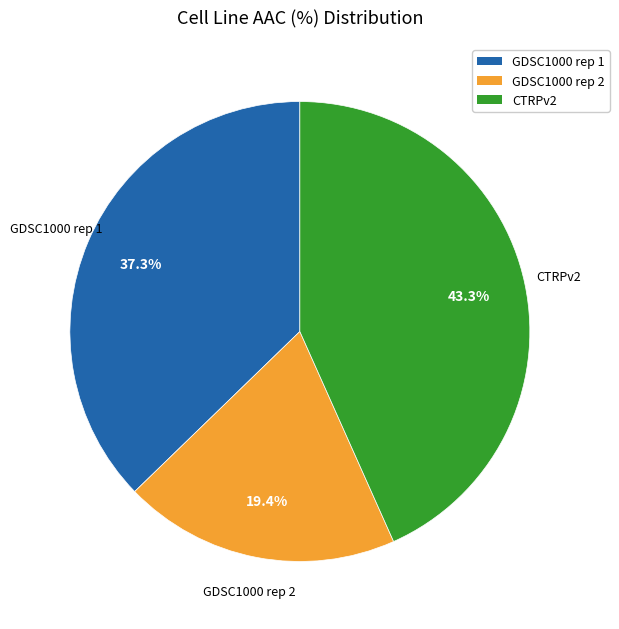

What is the largest slice in the pie chart?

CTRPv2